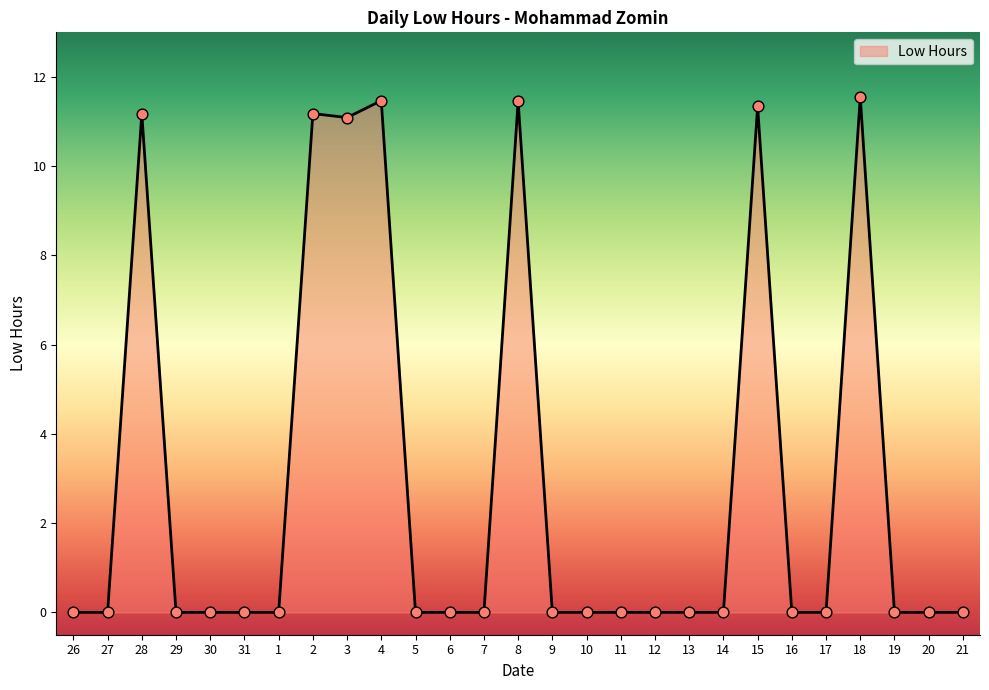

What is the change in value from 1 to 4?

+11.5